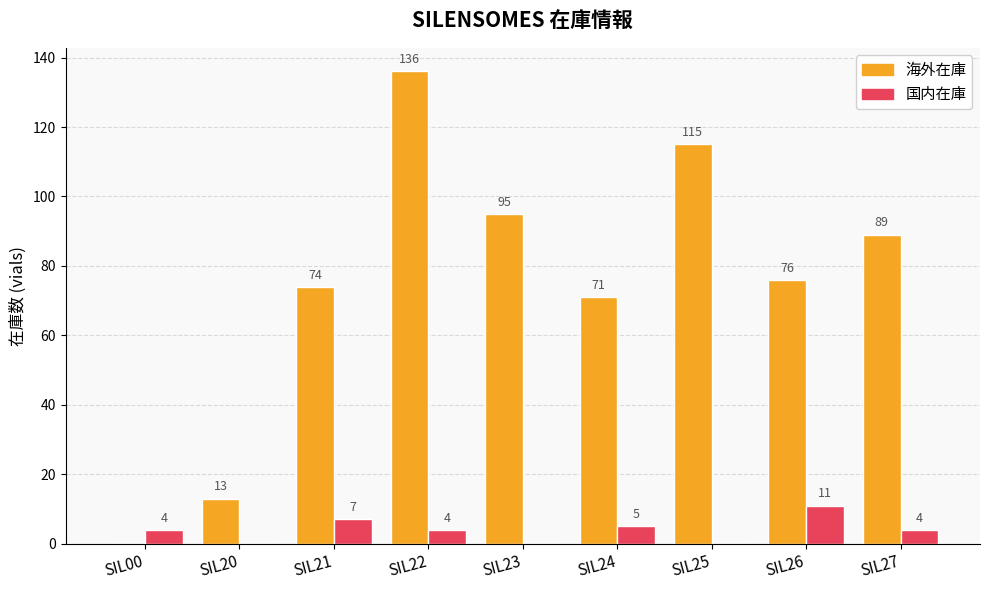

What is the maximum value shown in the chart?

136